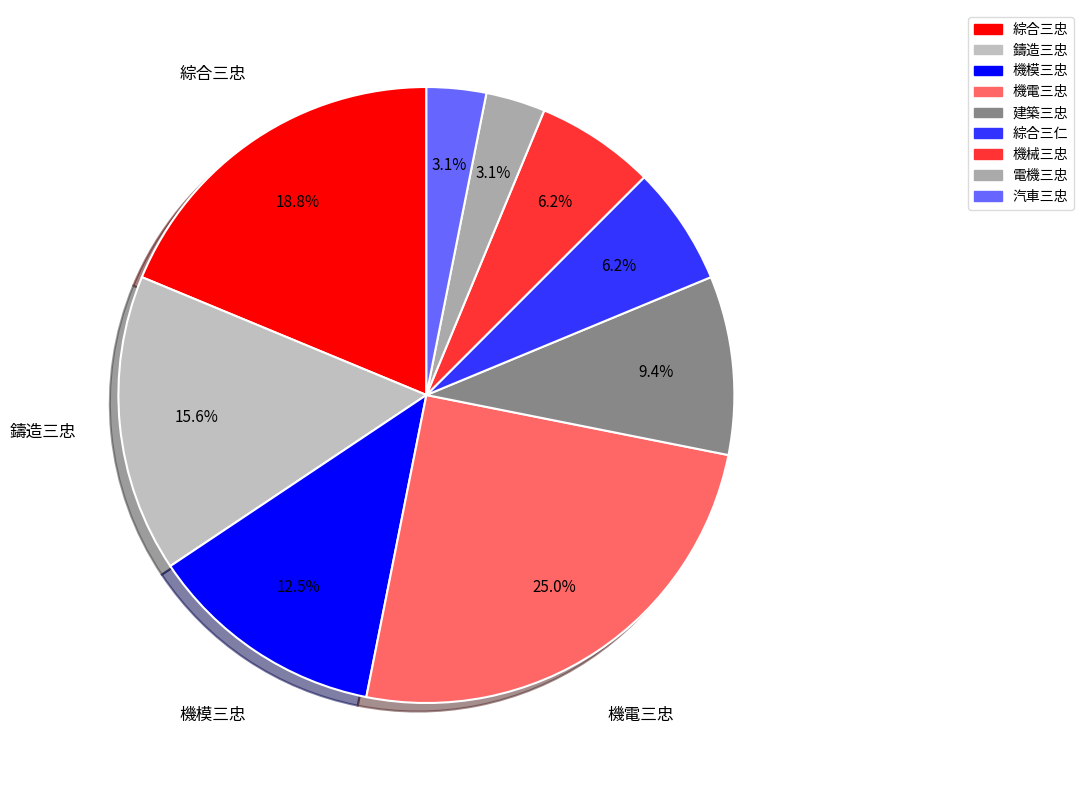

To the nearest percent, what is the average slice percentage?

11%